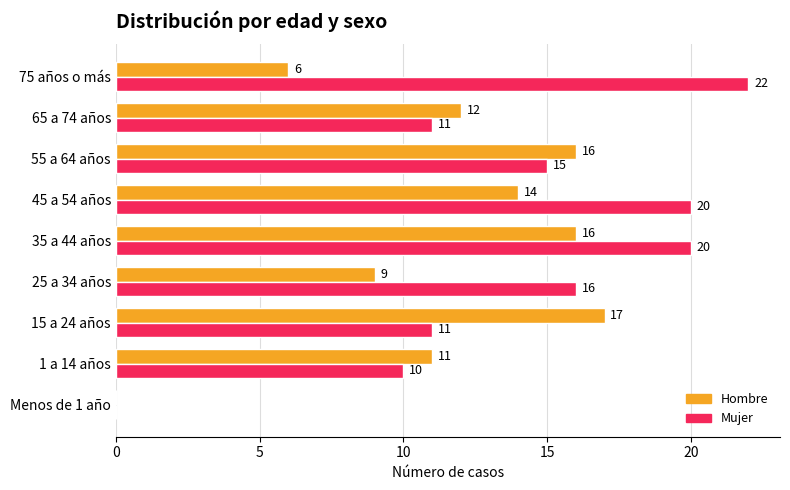

Which series changed the most between 15 a 24 años and 65 a 74 años?

Hombre